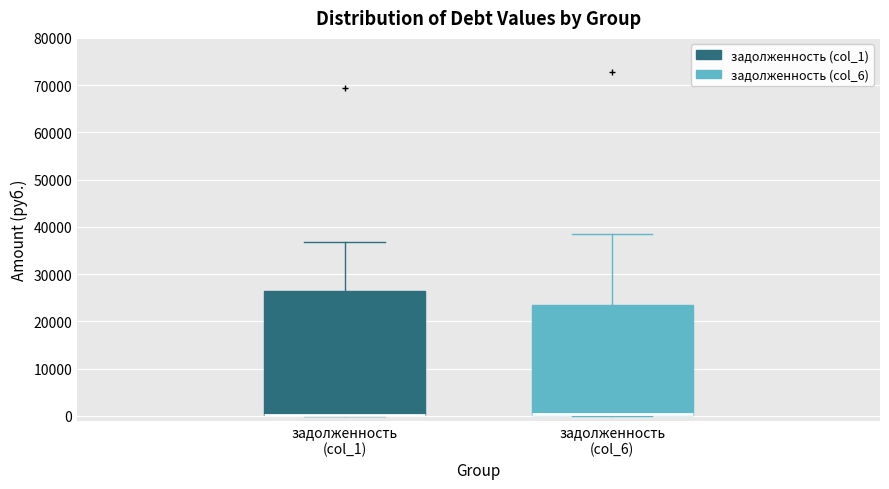

Which box is the tallest, from its lower edge to its upper edge?

задолженность (col_1)